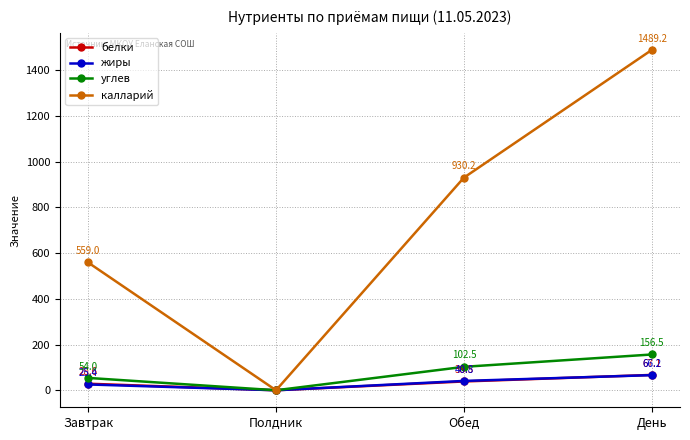

What is the label of the 1st point from the right?

День